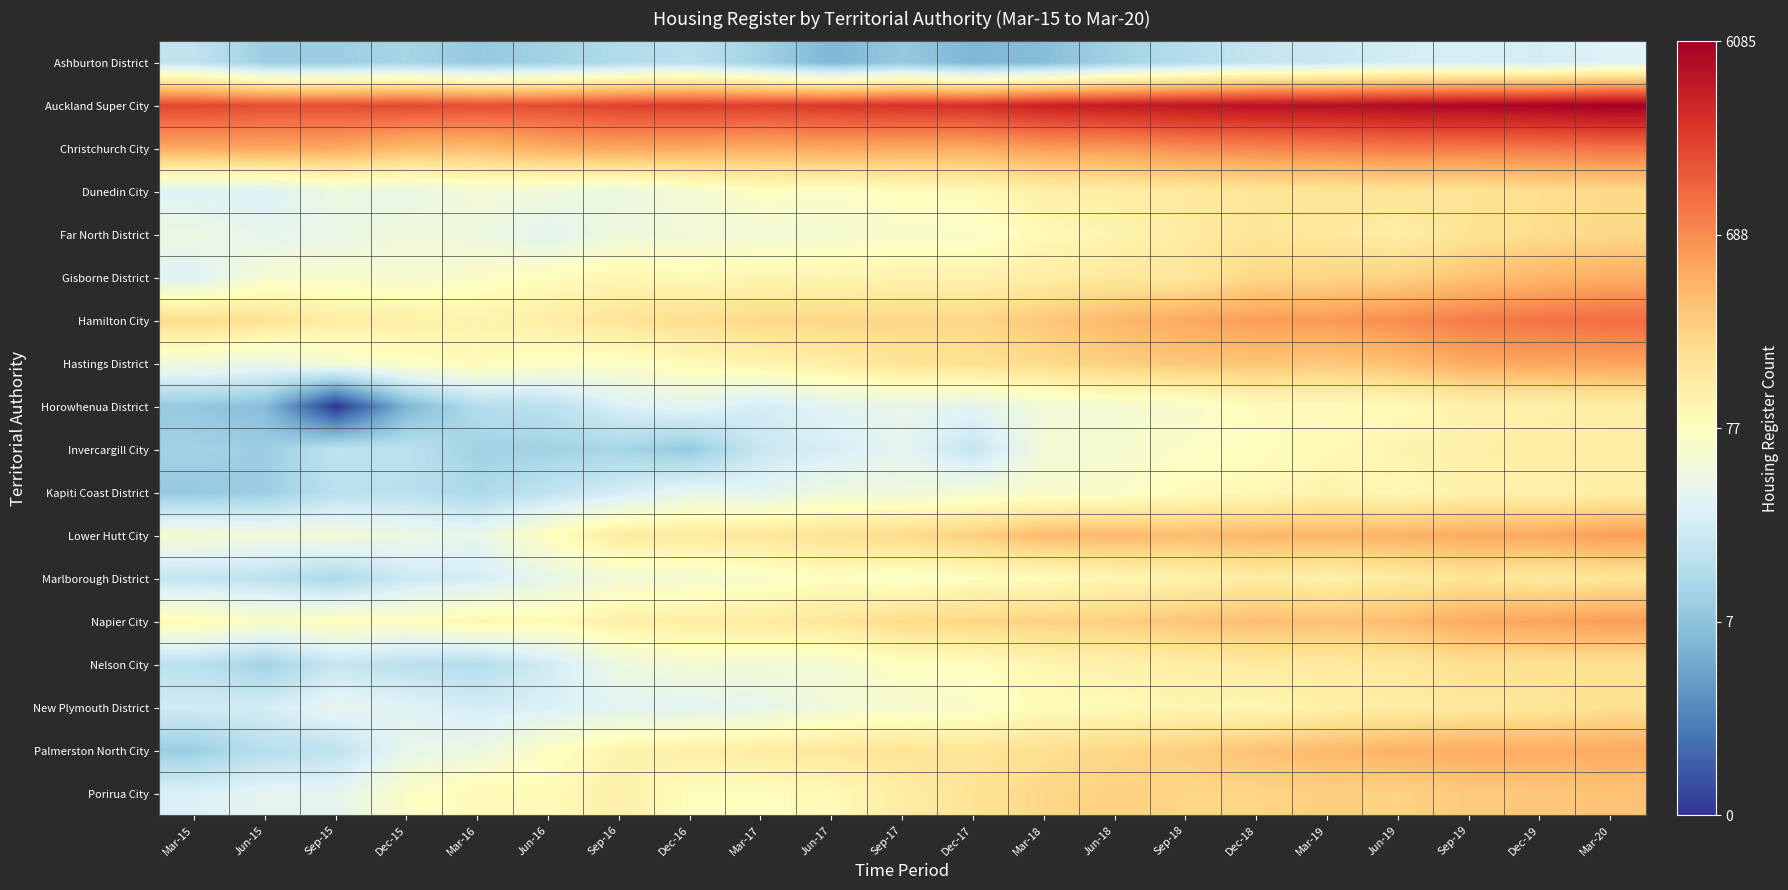

Reading left to right, transcribe all the data shown in this chart.

Ashburton District: Mar-15=3.0	Jun-15=2.4	Sep-15=2.4	Dec-15=2.6	Mar-16=2.3	Jun-16=2.5	Sep-16=2.7	Dec-16=2.9	Mar-17=2.5	Jun-17=1.9	Sep-17=2.3	Dec-17=1.9	Mar-18=2.1	Jun-18=2.5	Sep-18=2.8	Dec-18=3.0	Mar-19=3.1	Jun-19=3.3	Sep-19=3.3	Dec-19=3.3	Mar-20=3.5
Auckland Super City: Mar-15=7.5	Jun-15=7.4	Sep-15=7.4	Dec-15=7.5	Mar-16=7.4	Jun-16=7.4	Sep-16=7.6	Dec-16=7.6	Mar-17=7.6	Jun-17=7.7	Sep-17=7.8	Dec-17=7.9	Mar-18=8.1	Jun-18=8.2	Sep-18=8.3	Dec-18=8.4	Mar-19=8.4	Jun-19=8.5	Sep-19=8.6	Dec-19=8.6	Mar-20=8.7
Christchurch City: Mar-15=6.1	Jun-15=6.2	Sep-15=6.1	Dec-15=5.9	Mar-16=5.8	Jun-16=6.1	Sep-16=6.2	Dec-16=6.1	Mar-17=6.1	Jun-17=6.2	Sep-17=6.1	Dec-17=6.1	Mar-18=6.3	Jun-18=6.4	Sep-18=6.5	Dec-18=6.6	Mar-19=6.7	Jun-19=6.8	Sep-19=6.8	Dec-19=6.8	Mar-20=6.9
Dunedin City: Mar-15=3.5	Jun-15=3.5	Sep-15=3.9	Dec-15=3.7	Mar-16=4.0	Jun-16=3.9	Sep-16=3.8	Dec-16=4.0	Mar-17=4.3	Jun-17=4.2	Sep-17=4.4	Dec-17=4.5	Mar-18=4.8	Jun-18=4.8	Sep-18=5.0	Dec-18=5.0	Mar-19=5.1	Jun-19=5.1	Sep-19=5.1	Dec-19=5.2	Mar-20=5.3
Far North District: Mar-15=3.8	Jun-15=3.7	Sep-15=3.7	Dec-15=3.9	Mar-16=3.9	Jun-16=3.6	Sep-16=3.9	Dec-16=4.0	Mar-17=4.0	Jun-17=4.1	Sep-17=4.2	Dec-17=4.2	Mar-18=4.5	Jun-18=4.6	Sep-18=4.9	Dec-18=5.0	Mar-19=5.0	Jun-19=4.8	Sep-19=5.1	Dec-19=5.3	Mar-20=5.3
Gisborne District: Mar-15=3.5	Jun-15=4.1	Sep-15=4.1	Dec-15=4.1	Mar-16=4.2	Jun-16=4.4	Sep-16=4.6	Dec-16=4.5	Mar-17=4.6	Jun-17=4.6	Sep-17=4.7	Dec-17=4.7	Mar-18=4.8	Jun-18=5.0	Sep-18=5.0	Dec-18=5.4	Mar-19=5.4	Jun-19=5.5	Sep-19=5.7	Dec-19=5.9	Mar-20=6.1
Hamilton City: Mar-15=5.3	Jun-15=5.1	Sep-15=4.9	Dec-15=4.8	Mar-16=4.7	Jun-16=4.8	Sep-16=5.1	Dec-16=5.2	Mar-17=5.3	Jun-17=5.4	Sep-17=5.4	Dec-17=5.4	Mar-18=5.7	Jun-18=5.9	Sep-18=6.1	Dec-18=6.3	Mar-19=6.4	Jun-19=6.5	Sep-19=6.8	Dec-19=6.9	Mar-20=7.0
Hastings District: Mar-15=3.9	Jun-15=3.8	Sep-15=4.1	Dec-15=4.3	Mar-16=4.5	Jun-16=4.3	Sep-16=4.2	Dec-16=4.5	Mar-17=4.7	Jun-17=4.8	Sep-17=5.1	Dec-17=5.2	Mar-18=5.3	Jun-18=5.5	Sep-18=5.6	Dec-18=5.7	Mar-19=5.6	Jun-19=5.8	Sep-19=6.1	Dec-19=6.2	Mar-20=6.2
Horowhenua District: Mar-15=2.3	Jun-15=2.1	Sep-15=0.0	Dec-15=1.9	Mar-16=2.8	Jun-16=2.9	Sep-16=3.4	Dec-16=3.6	Mar-17=3.3	Jun-17=3.6	Sep-17=3.7	Dec-17=3.6	Mar-18=4.0	Jun-18=4.1	Sep-18=4.1	Dec-18=4.4	Mar-19=4.4	Jun-19=4.5	Sep-19=4.7	Dec-19=4.7	Mar-20=4.8
Invercargill City: Mar-15=2.5	Jun-15=2.4	Sep-15=2.9	Dec-15=2.9	Mar-16=2.5	Jun-16=2.5	Sep-16=2.6	Dec-16=2.3	Mar-17=3.1	Jun-17=3.3	Sep-17=3.6	Dec-17=3.0	Mar-18=4.0	Jun-18=4.1	Sep-18=4.2	Dec-18=4.4	Mar-19=4.5	Jun-19=4.7	Sep-19=4.7	Dec-19=4.9	Mar-20=4.9
Kapiti Coast District: Mar-15=2.3	Jun-15=2.4	Sep-15=2.9	Dec-15=2.9	Mar-16=2.6	Jun-16=3.0	Sep-16=3.3	Dec-16=3.7	Mar-17=3.6	Jun-17=3.9	Sep-17=3.9	Dec-17=4.0	Mar-18=4.2	Jun-18=4.2	Sep-18=4.4	Dec-18=4.5	Mar-19=4.7	Jun-19=4.5	Sep-19=4.7	Dec-19=4.7	Mar-20=4.8
Lower Hutt City: Mar-15=4.1	Jun-15=4.0	Sep-15=4.0	Dec-15=3.8	Mar-16=3.7	Jun-16=4.4	Sep-16=4.9	Dec-16=4.9	Mar-17=5.0	Jun-17=5.1	Sep-17=5.3	Dec-17=5.5	Mar-18=5.9	Jun-18=5.9	Sep-18=5.8	Dec-18=5.9	Mar-19=5.9	Jun-19=6.0	Sep-19=6.1	Dec-19=6.2	Mar-20=6.3
Marlborough District: Mar-15=3.0	Jun-15=2.9	Sep-15=2.6	Dec-15=3.2	Mar-16=3.3	Jun-16=3.7	Sep-16=4.0	Dec-16=4.1	Mar-17=4.2	Jun-17=4.4	Sep-17=4.2	Dec-17=4.4	Mar-18=4.4	Jun-18=4.6	Sep-18=4.7	Dec-18=4.9	Mar-19=4.8	Jun-19=4.9	Sep-19=5.1	Dec-19=5.0	Mar-20=5.1
Napier City: Mar-15=4.5	Jun-15=4.2	Sep-15=4.4	Dec-15=4.3	Mar-16=4.6	Jun-16=4.5	Sep-16=4.8	Dec-16=4.8	Mar-17=4.9	Jun-17=5.0	Sep-17=5.3	Dec-17=5.4	Mar-18=5.5	Jun-18=5.5	Sep-18=5.7	Dec-18=5.8	Mar-19=5.7	Jun-19=5.8	Sep-19=6.1	Dec-19=6.2	Mar-20=6.3
Nelson City: Mar-15=2.9	Jun-15=2.5	Sep-15=3.1	Dec-15=2.9	Mar-16=2.8	Jun-16=3.3	Sep-16=3.9	Dec-16=4.0	Mar-17=4.0	Jun-17=4.0	Sep-17=4.3	Dec-17=4.4	Mar-18=4.6	Jun-18=4.7	Sep-18=4.8	Dec-18=4.9	Mar-19=4.9	Jun-19=5.0	Sep-19=5.2	Dec-19=5.1	Mar-20=5.1
New Plymouth District: Mar-15=3.3	Jun-15=3.3	Sep-15=3.7	Dec-15=3.5	Mar-16=3.3	Jun-16=3.4	Sep-16=3.6	Dec-16=3.6	Mar-17=3.7	Jun-17=4.0	Sep-17=4.1	Dec-17=4.2	Mar-18=4.5	Jun-18=4.5	Sep-18=4.6	Dec-18=4.6	Mar-19=4.8	Jun-19=4.9	Sep-19=5.0	Dec-19=5.0	Mar-20=5.2
Palmerston North City: Mar-15=2.4	Jun-15=2.8	Sep-15=2.9	Dec-15=3.7	Mar-16=3.8	Jun-16=4.3	Sep-16=4.7	Dec-16=4.8	Mar-17=4.9	Jun-17=5.0	Sep-17=5.1	Dec-17=5.0	Mar-18=5.2	Jun-18=5.4	Sep-18=5.5	Dec-18=5.7	Mar-19=5.9	Jun-19=6.0	Sep-19=6.1	Dec-19=6.1	Mar-20=6.1
Porirua City: Mar-15=3.4	Jun-15=3.6	Sep-15=3.6	Dec-15=4.2	Mar-16=4.5	Jun-16=4.5	Sep-16=4.8	Dec-16=4.4	Mar-17=4.4	Jun-17=4.5	Sep-17=4.9	Dec-17=5.1	Mar-18=5.4	Jun-18=5.5	Sep-18=5.4	Dec-18=5.4	Mar-19=5.5	Jun-19=5.4	Sep-19=5.6	Dec-19=5.6	Mar-20=5.7